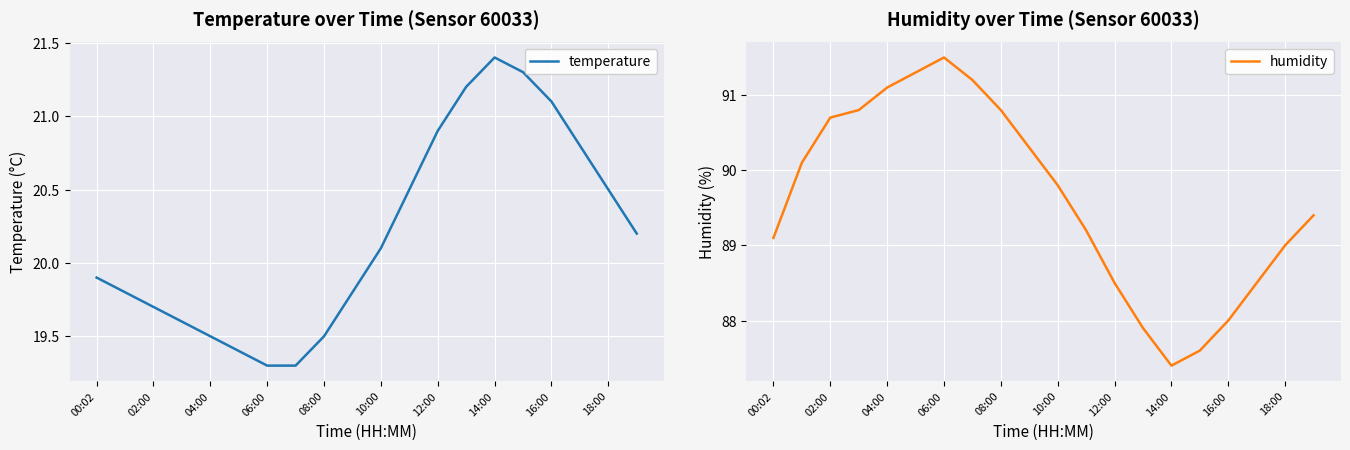

Is it true that temperature equals 35.1 at 18:00?

False